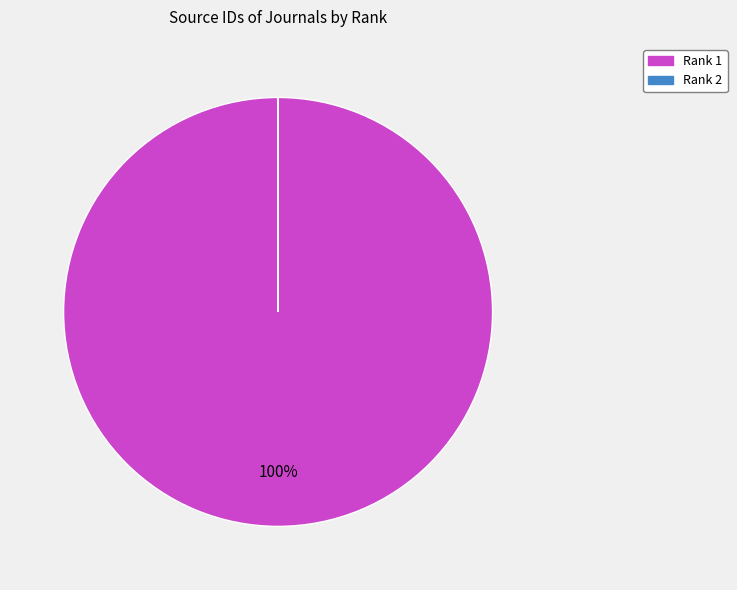

To the nearest percent, what percentage of the pie is Rank 1?

100%